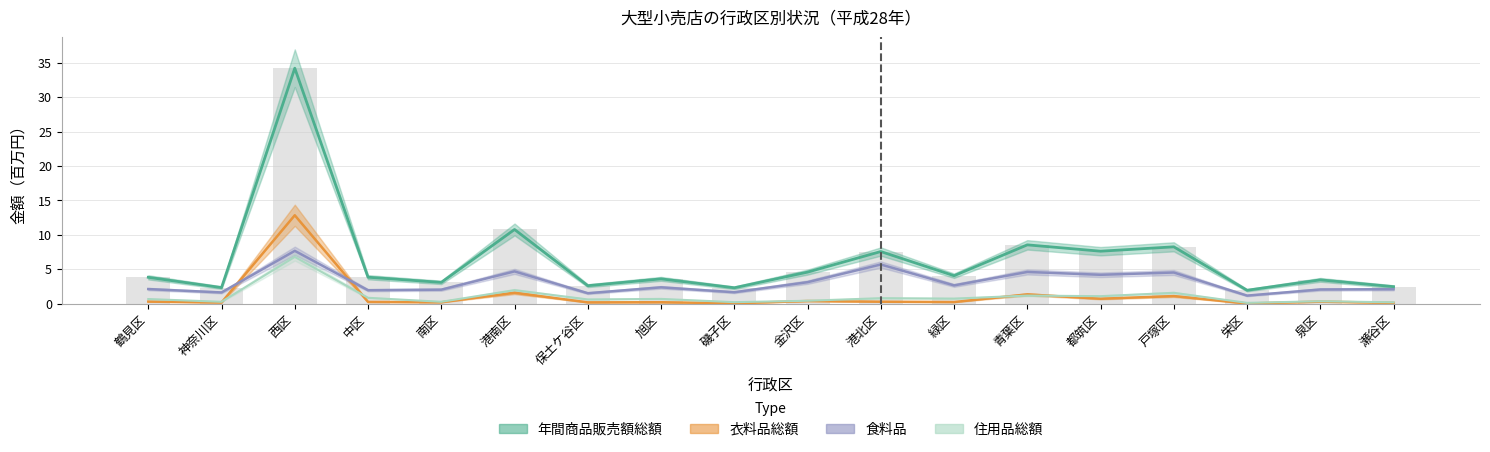

What is the label of the 12th bar from the left?

緑区